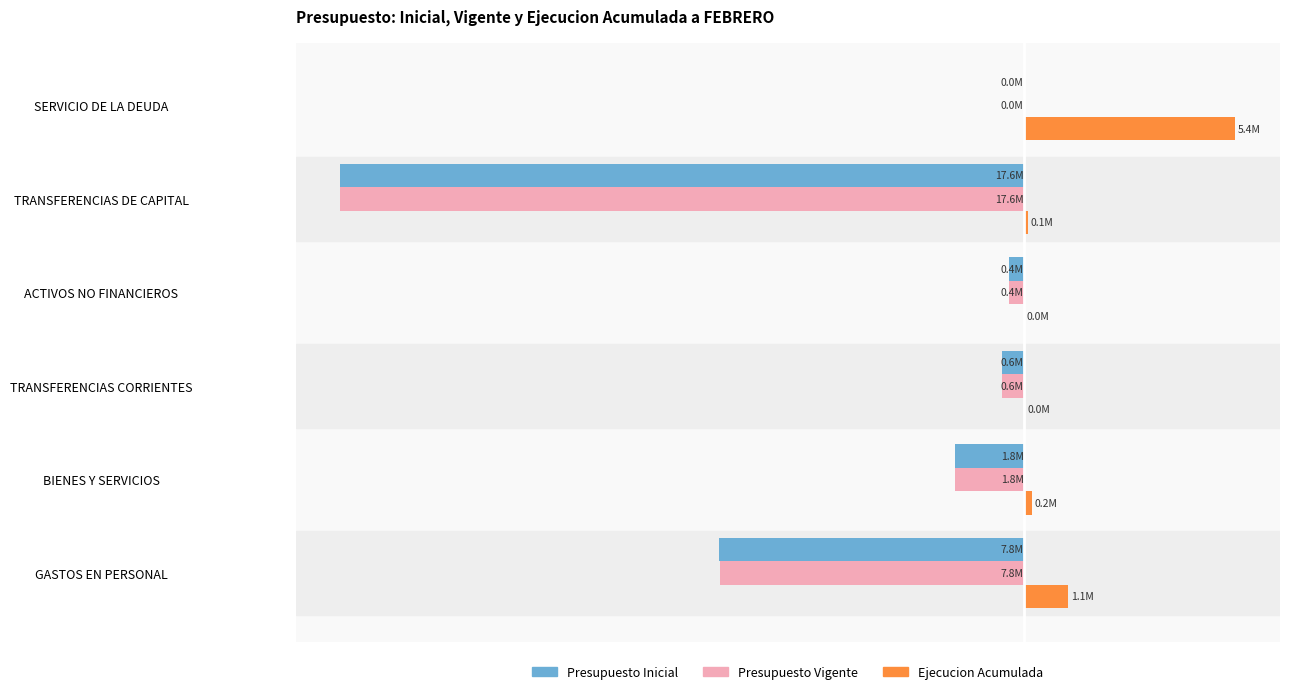

What are all the series names shown in the legend?

Presupuesto Inicial, Presupuesto Vigente, Ejecucion Acumulada